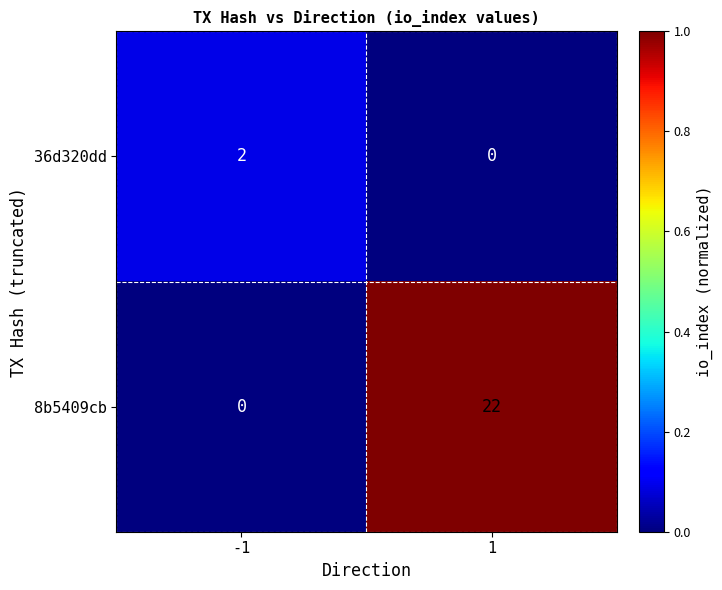

Is it true that 8b5409cb equals 39 at 1?

False